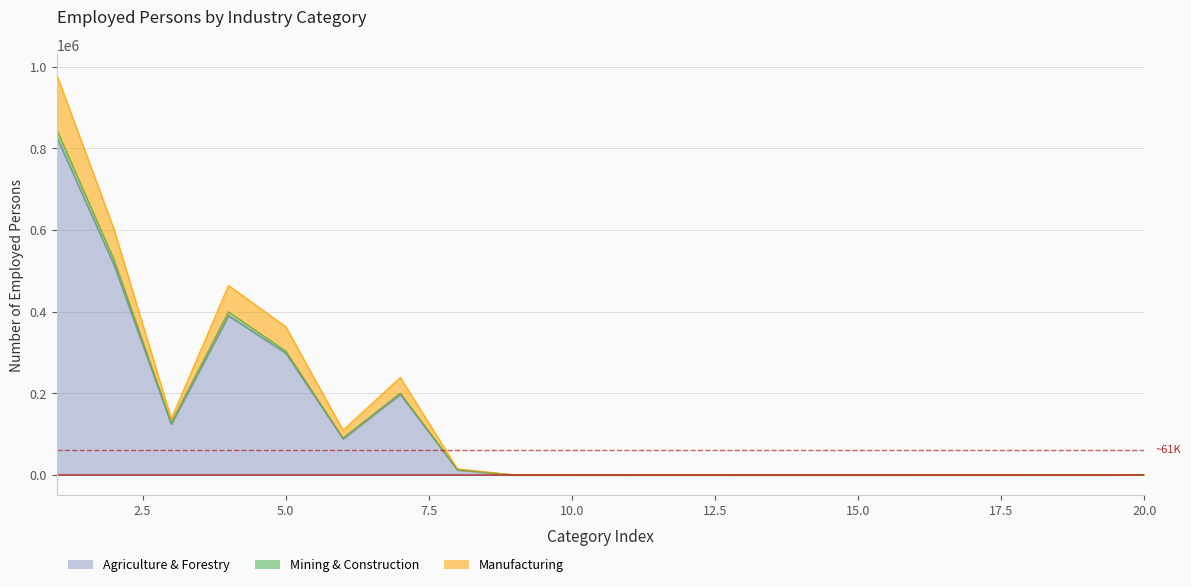

Which series has the largest total across all categories?

Manufacturing